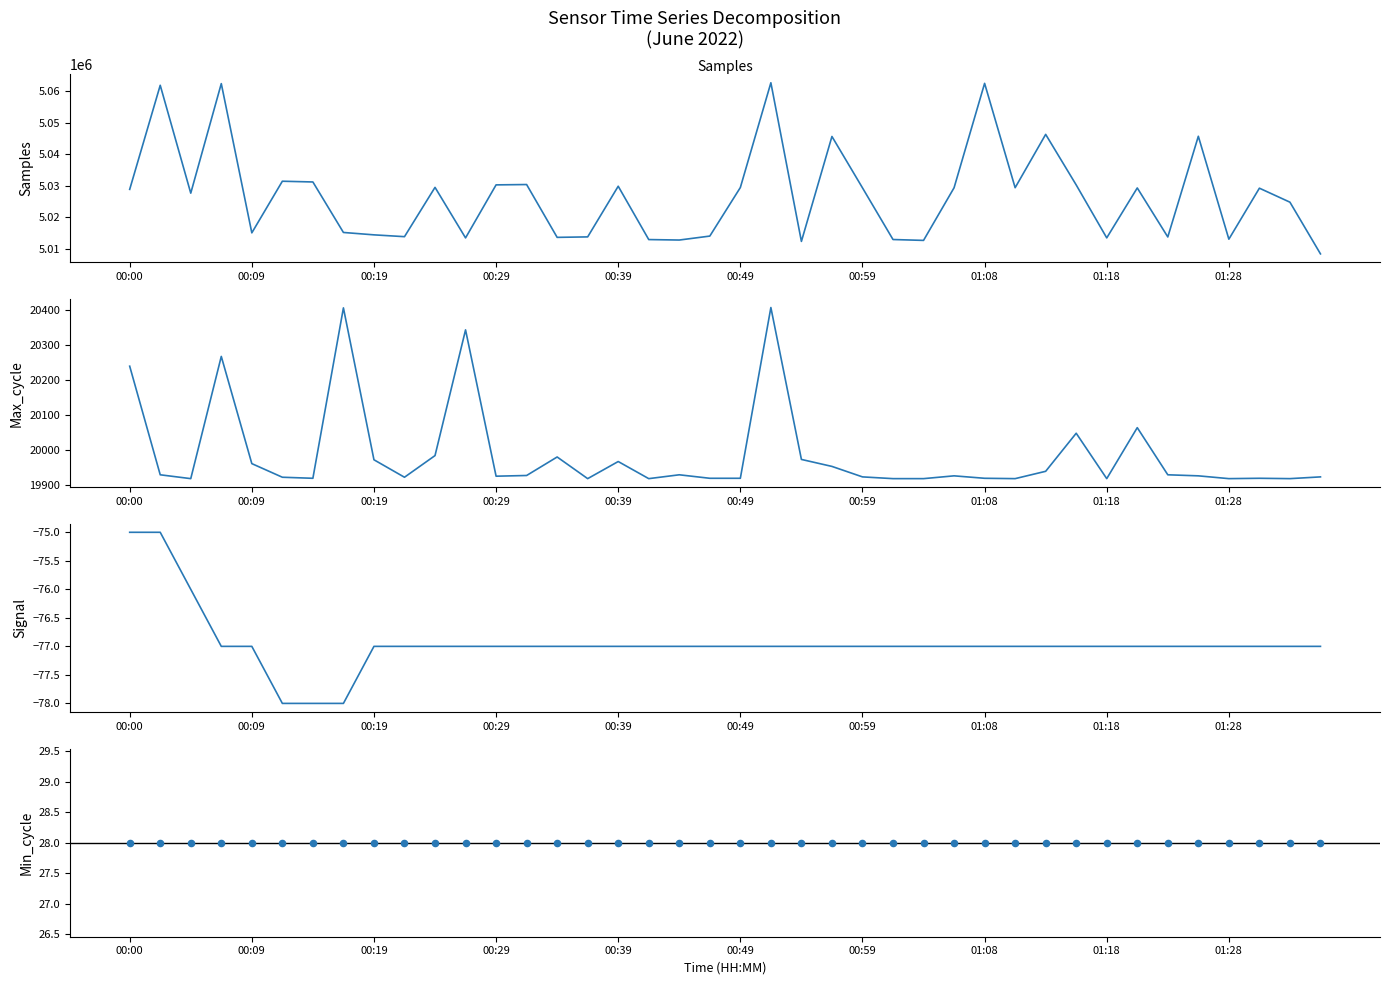

Which series has the widest spread of Y values?

Samples